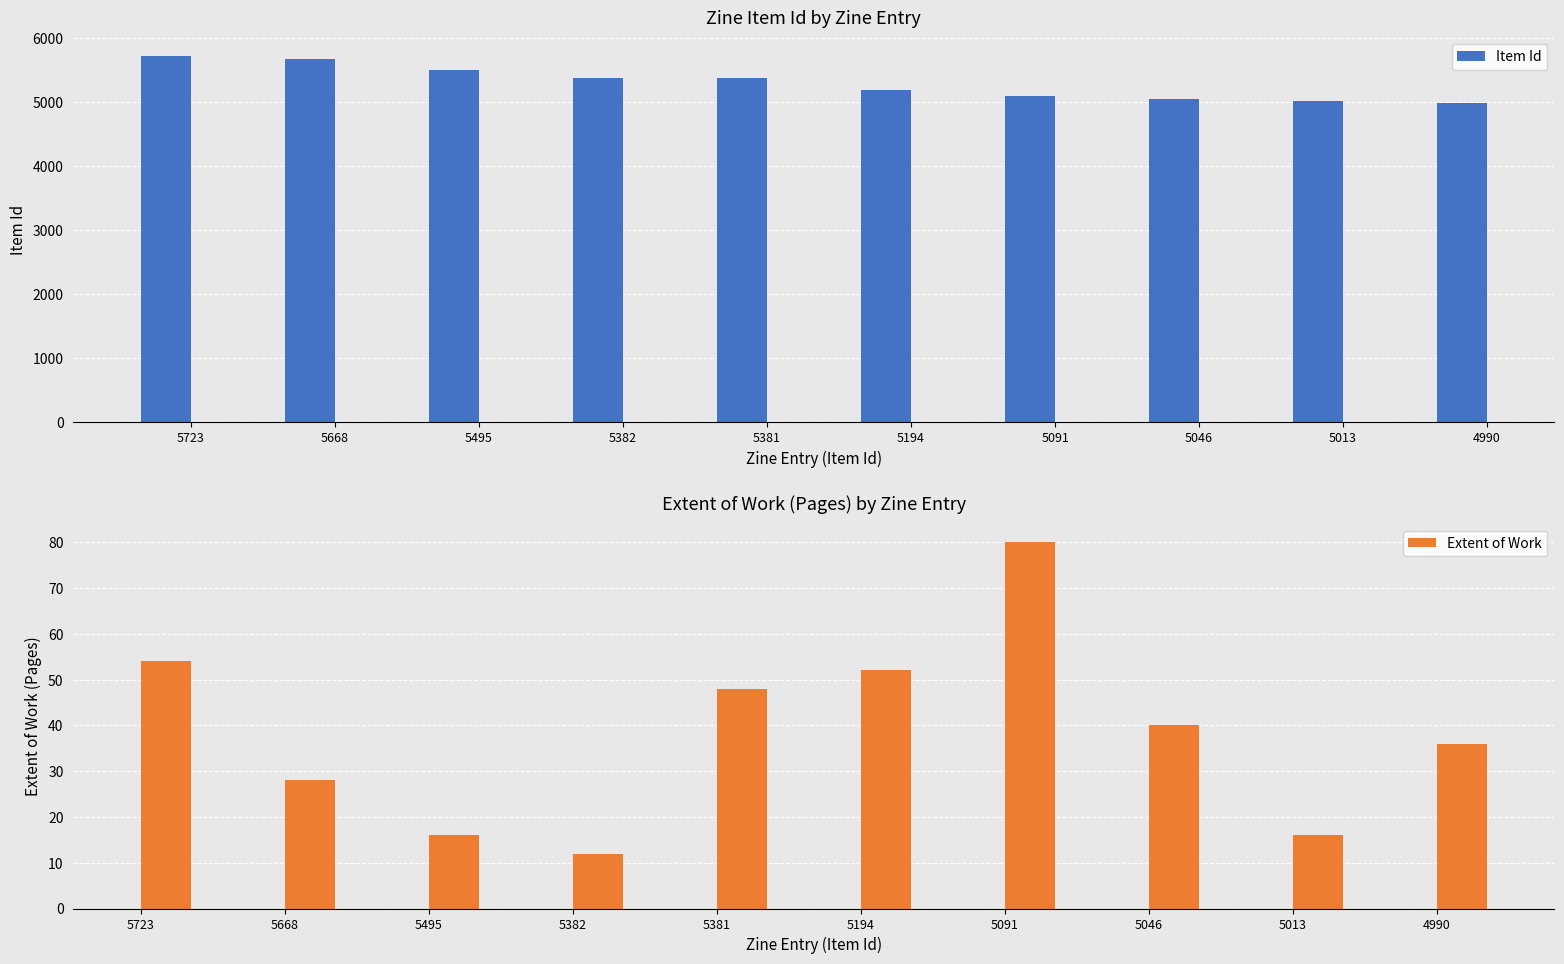

What is the difference between the Extent of Work values at 5013 and 5382?

4